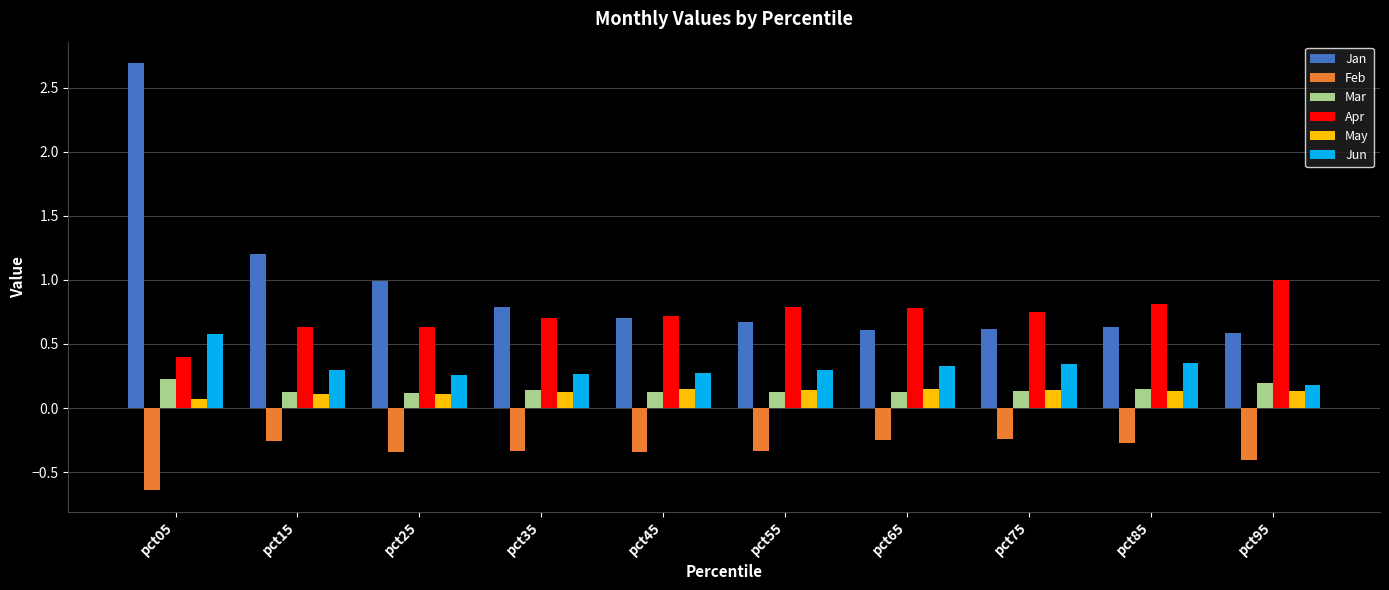

List the series in order of their peak value, lowest first.

Feb, May, Mar, Jun, Apr, Jan